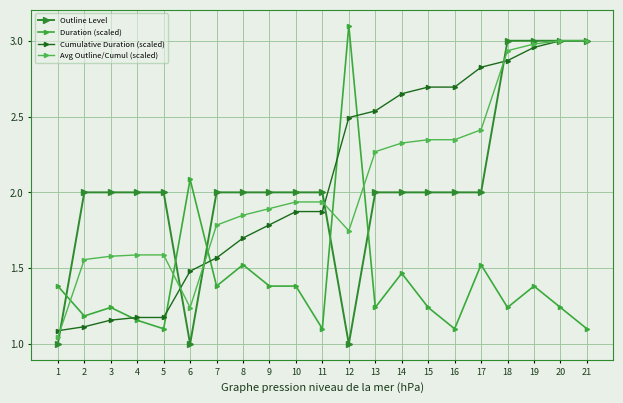

Which category has the lowest value in the Cumulative Duration (scaled) series?

1